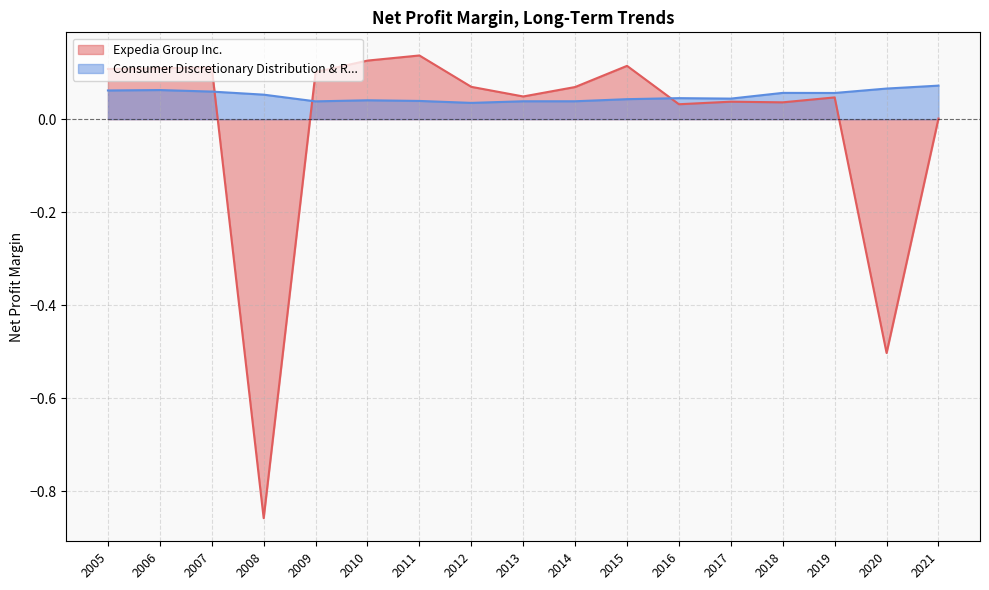

Where is Expedia Group Inc. nearest to the value 0?

2021